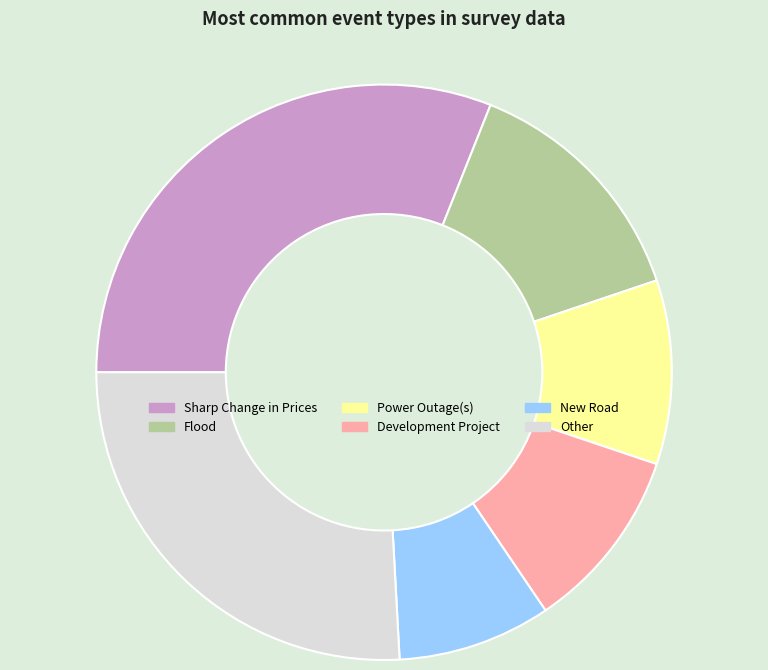

Combined, do New Road and Flood account for over 50%?

No